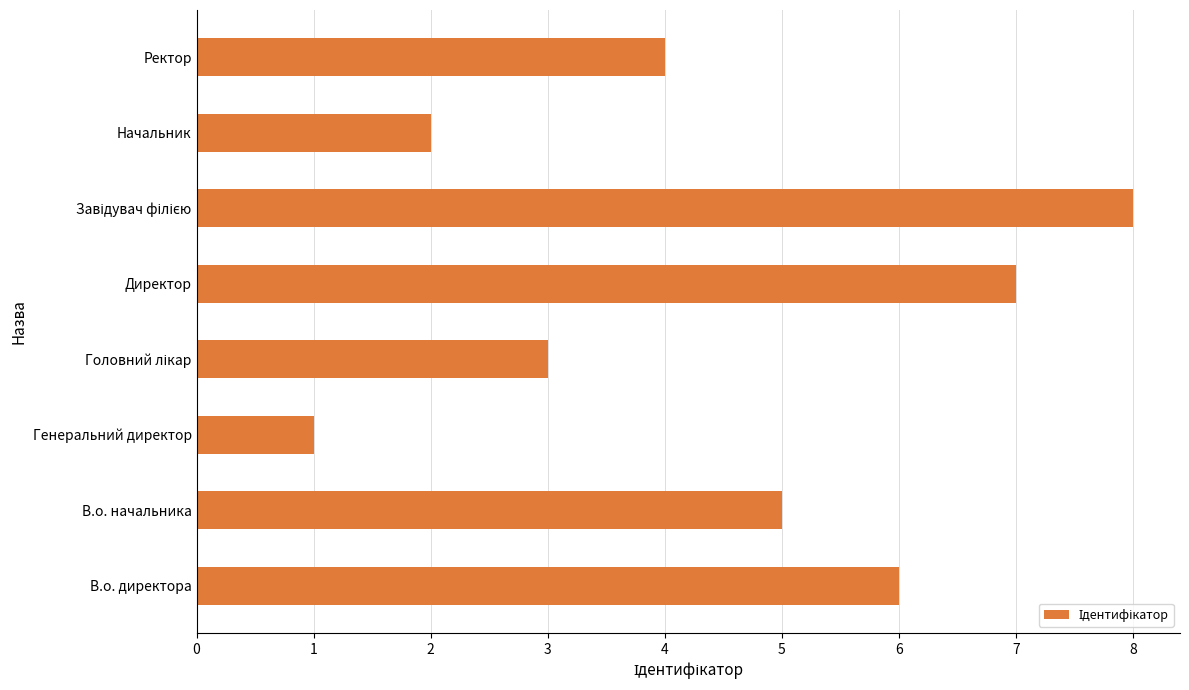

The value at В.о. директора is 10. True or false?

False